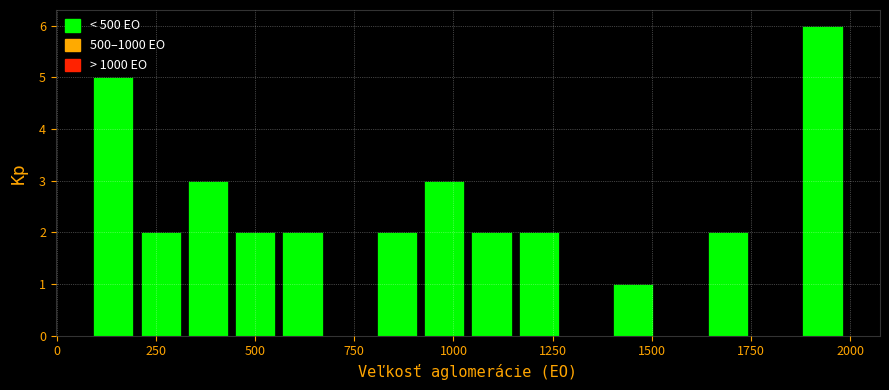

Around what value on the x-axis is the tallest bar? Give the approximate position of its centre, as read against the axis.

1950